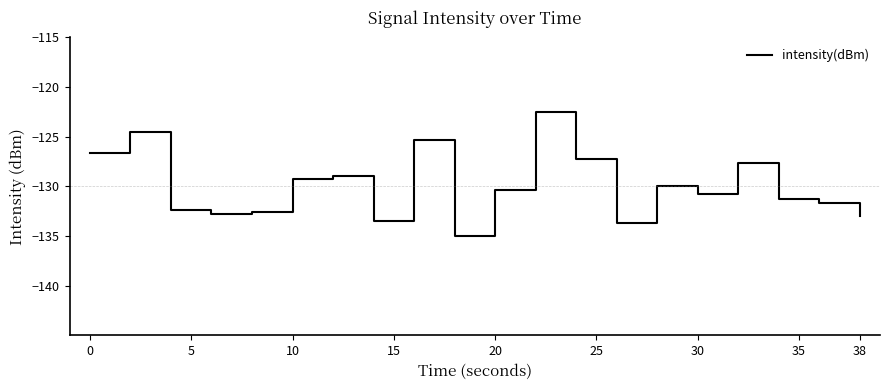

What is the maximum value shown in the chart?

-122.6